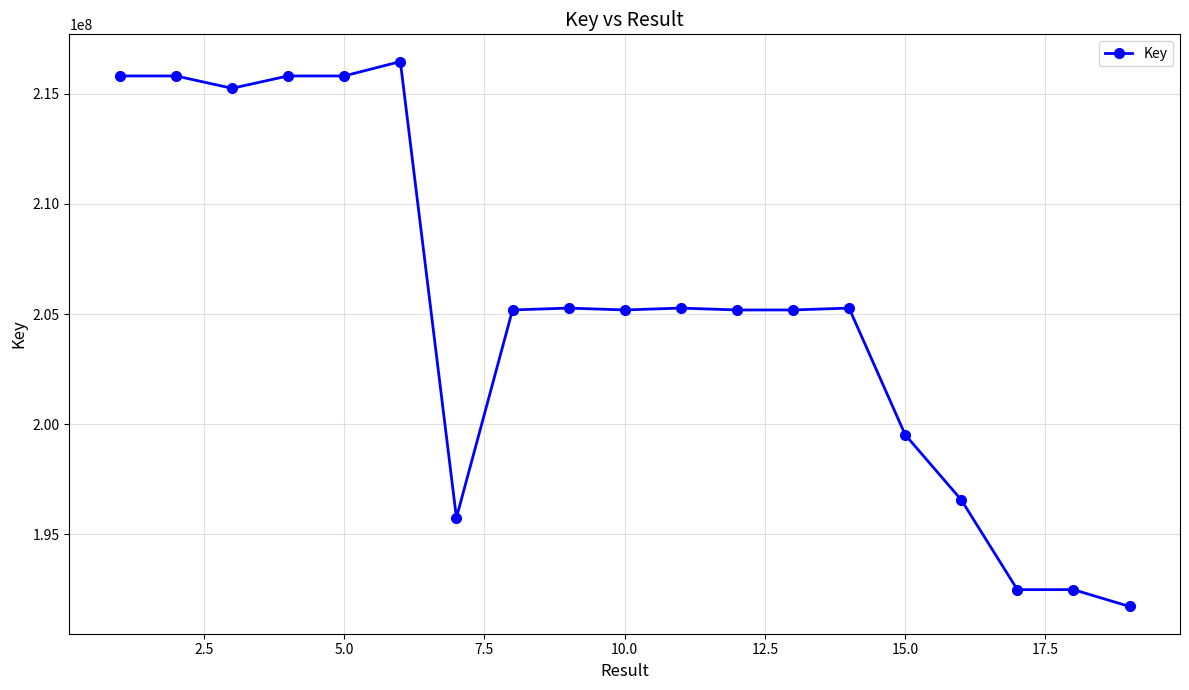

What is the difference between the maximum and minimum values?

24721076